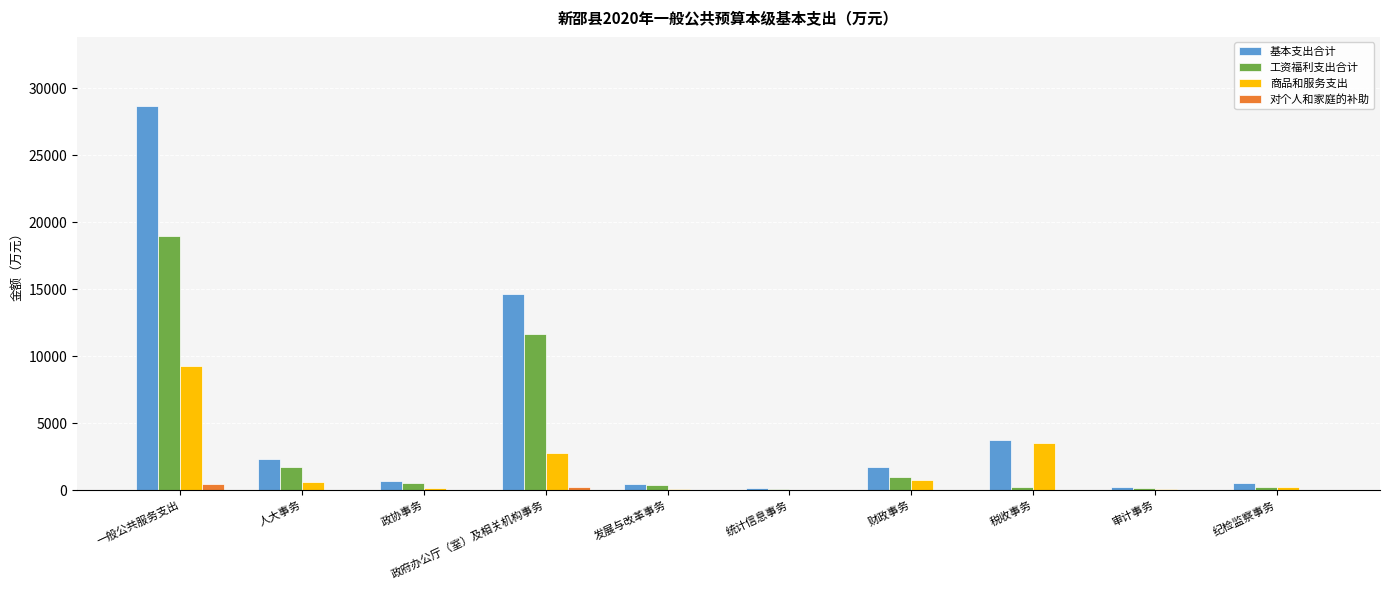

At which category is the sum across all series the highest?

一般公共服务支出